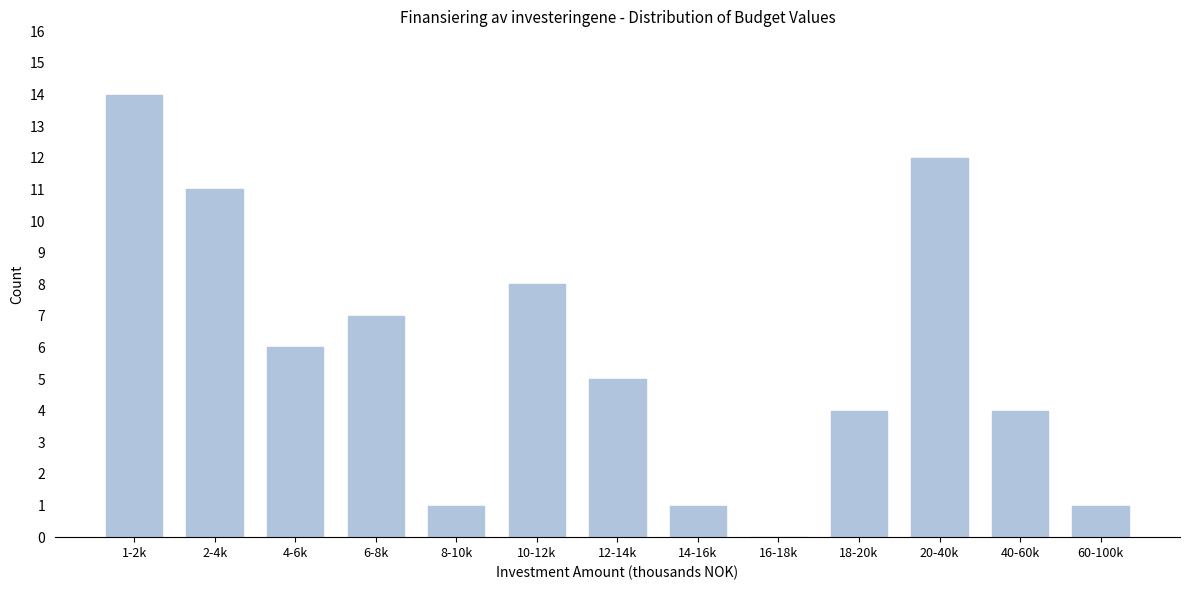

Reading right to left, extract all data points from this chart.

60-100k=1	40-60k=4	20-40k=12	18-20k=4	16-18k=0	14-16k=1	12-14k=5	10-12k=8	8-10k=1	6-8k=7	4-6k=6	2-4k=11	1-2k=14